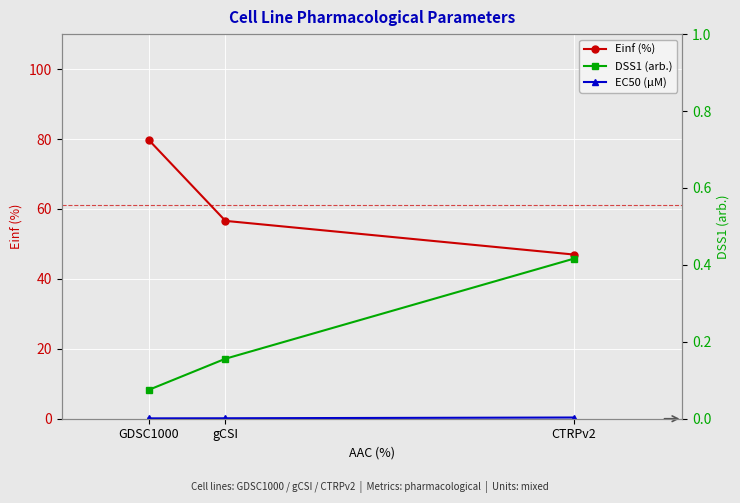

What is the average value of the DSS1 (arb.) series?

0.2